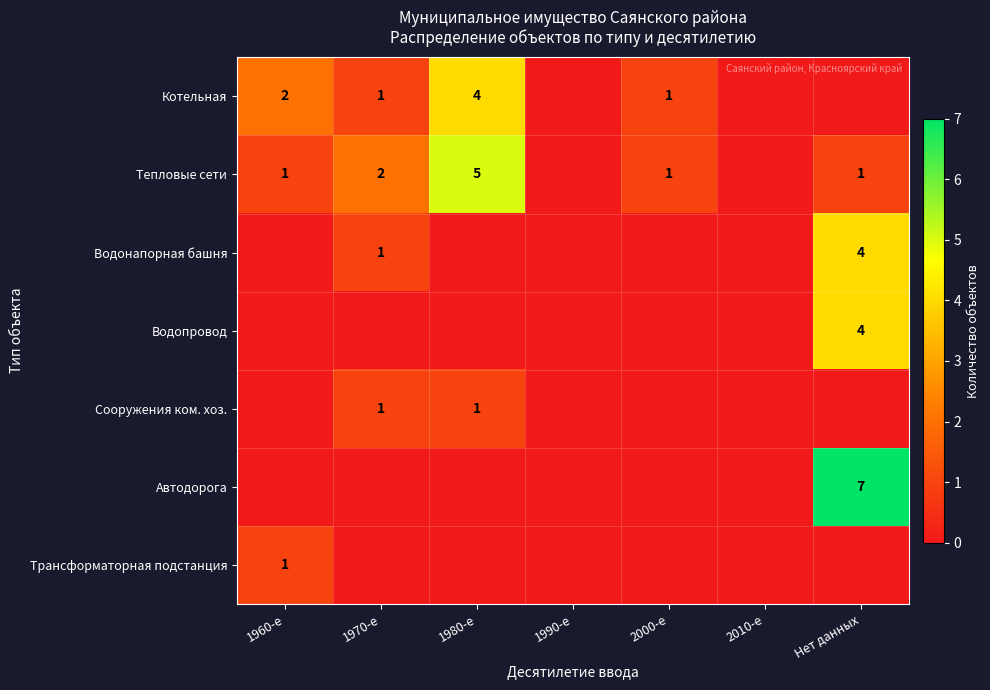

The value of Сооружения ком. хоз. at 1970-е is 1. True or false?

True